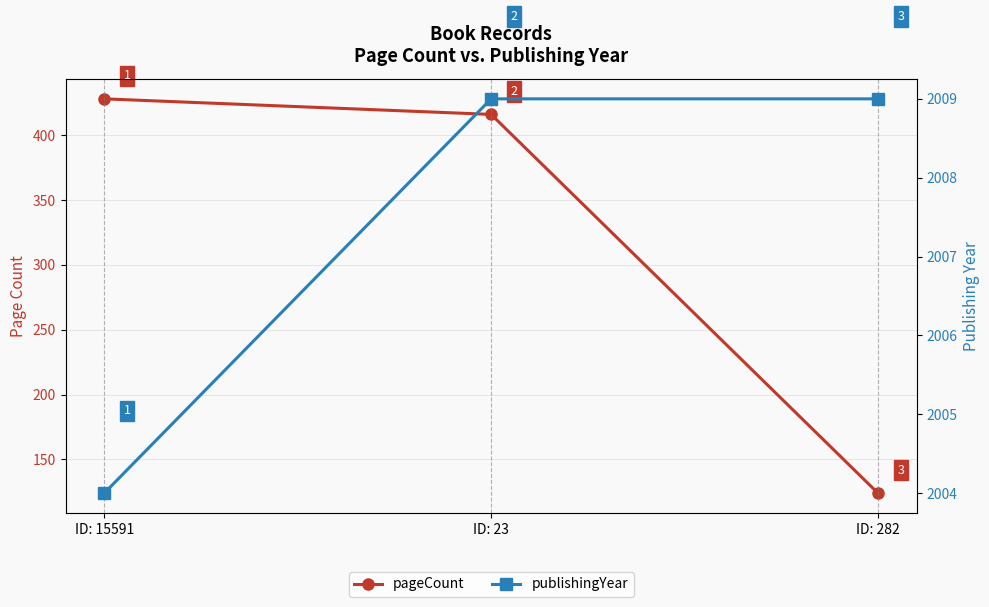

What is the difference between the highest and lowest values at ID: 15591?

1576